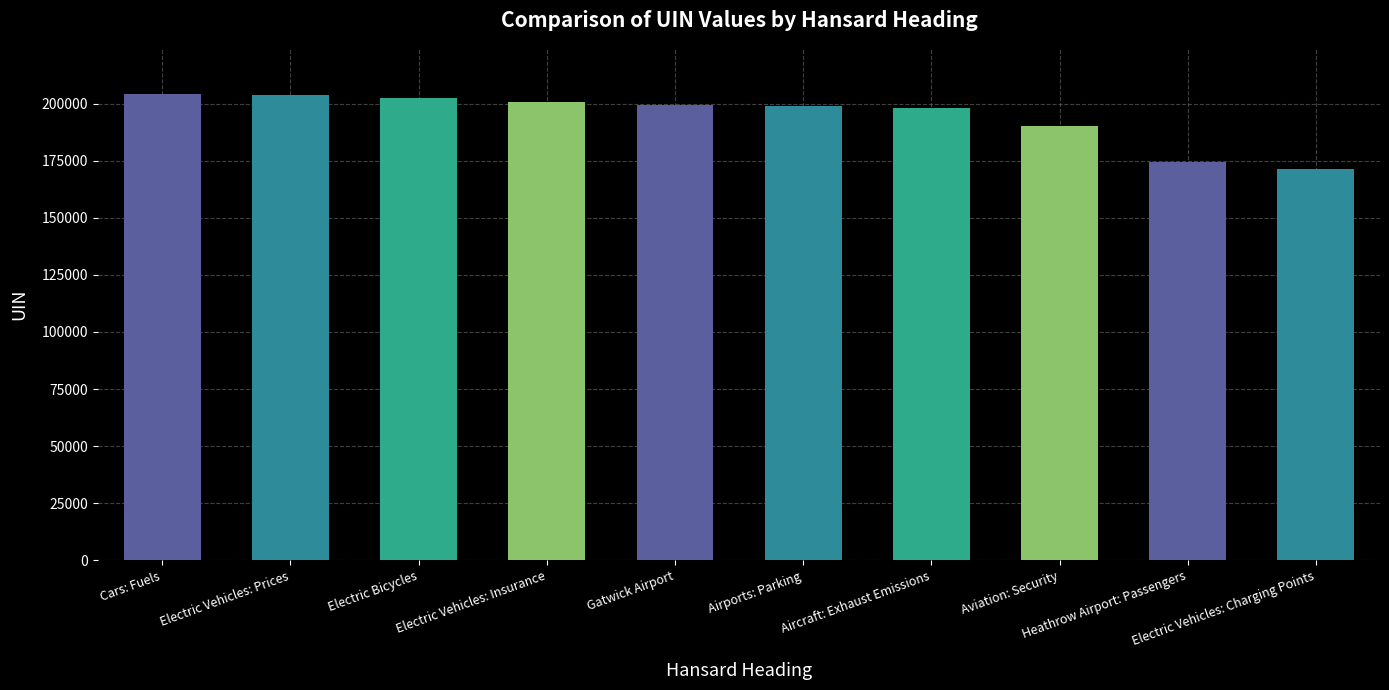

What is the value of the 9th bar from the left?

174297